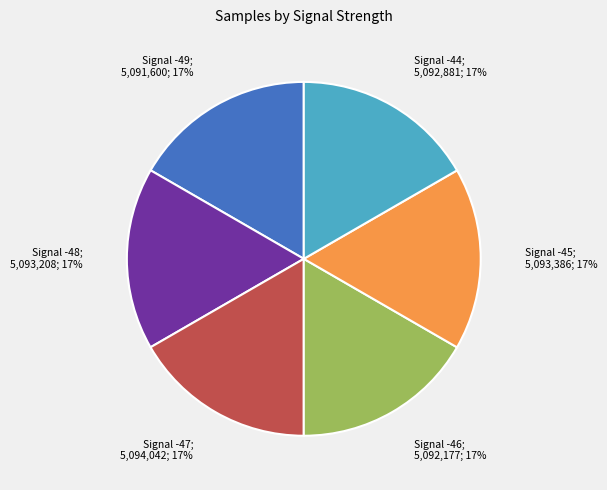

Does any single category account for the majority?

No